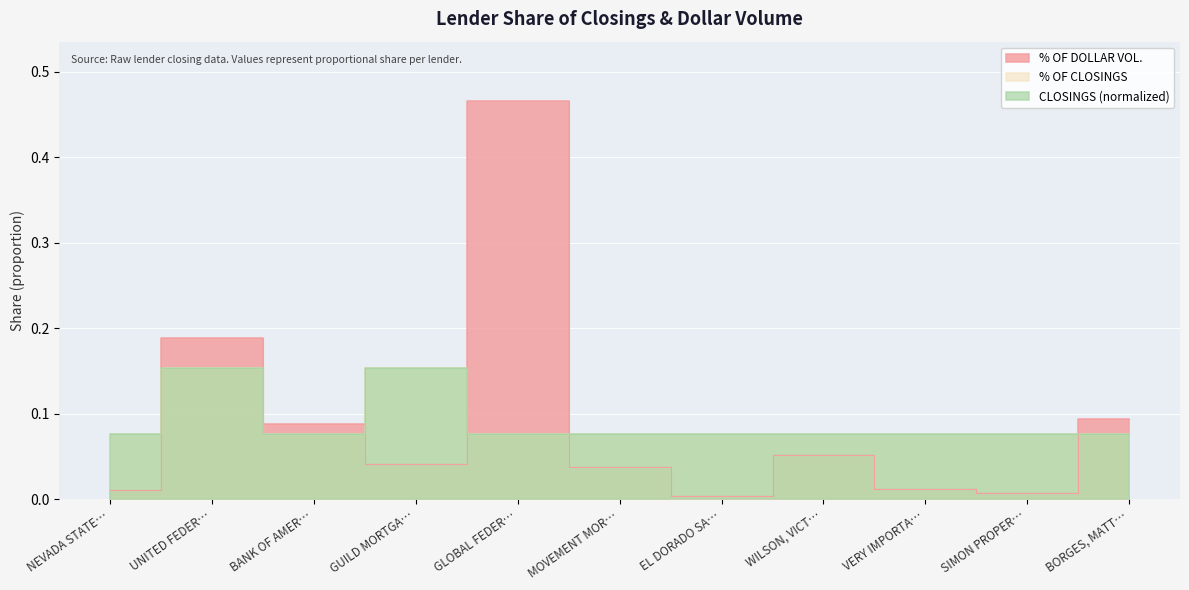

List the series in order of their peak value, lowest first.

CLOSINGS (normalized), % OF CLOSINGS, % OF DOLLAR VOL.